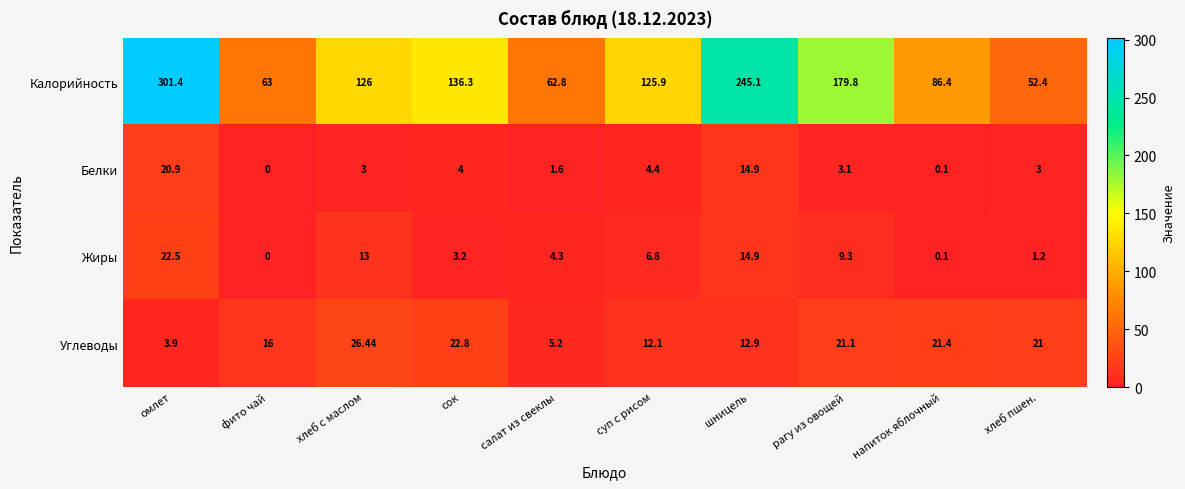

Where is Калорийность nearest to the value 176?

рагу из овощей